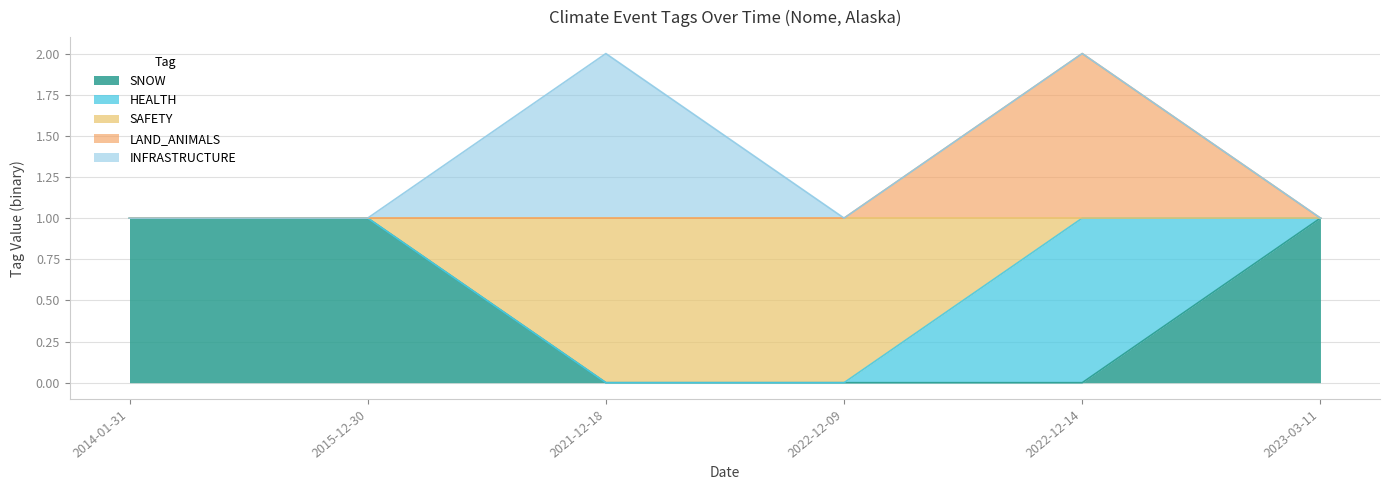

True or false: HEALTH and SNOW intersect in this chart.

False